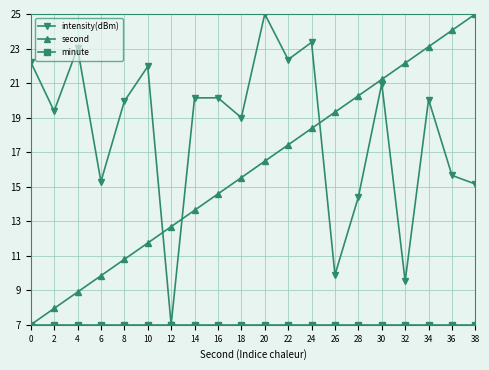

Rank the categories by second value from lowest to highest.

0, 2, 4, 6, 8, 10, 12, 14, 16, 18, 20, 22, 24, 26, 28, 30, 32, 34, 36, 38